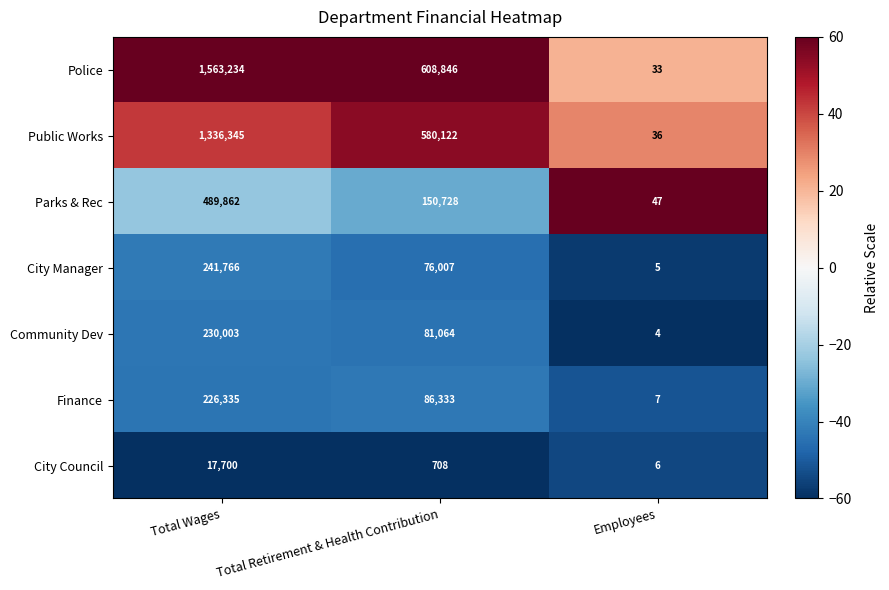

At how many categories does at least one series exceed 52?

2